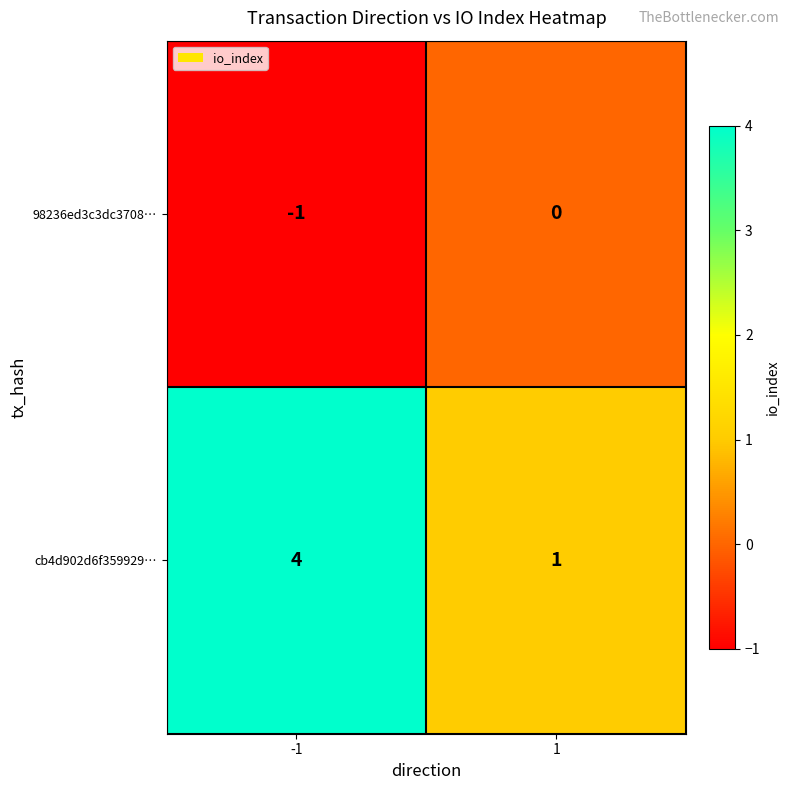

What is the greatest value displayed?

4